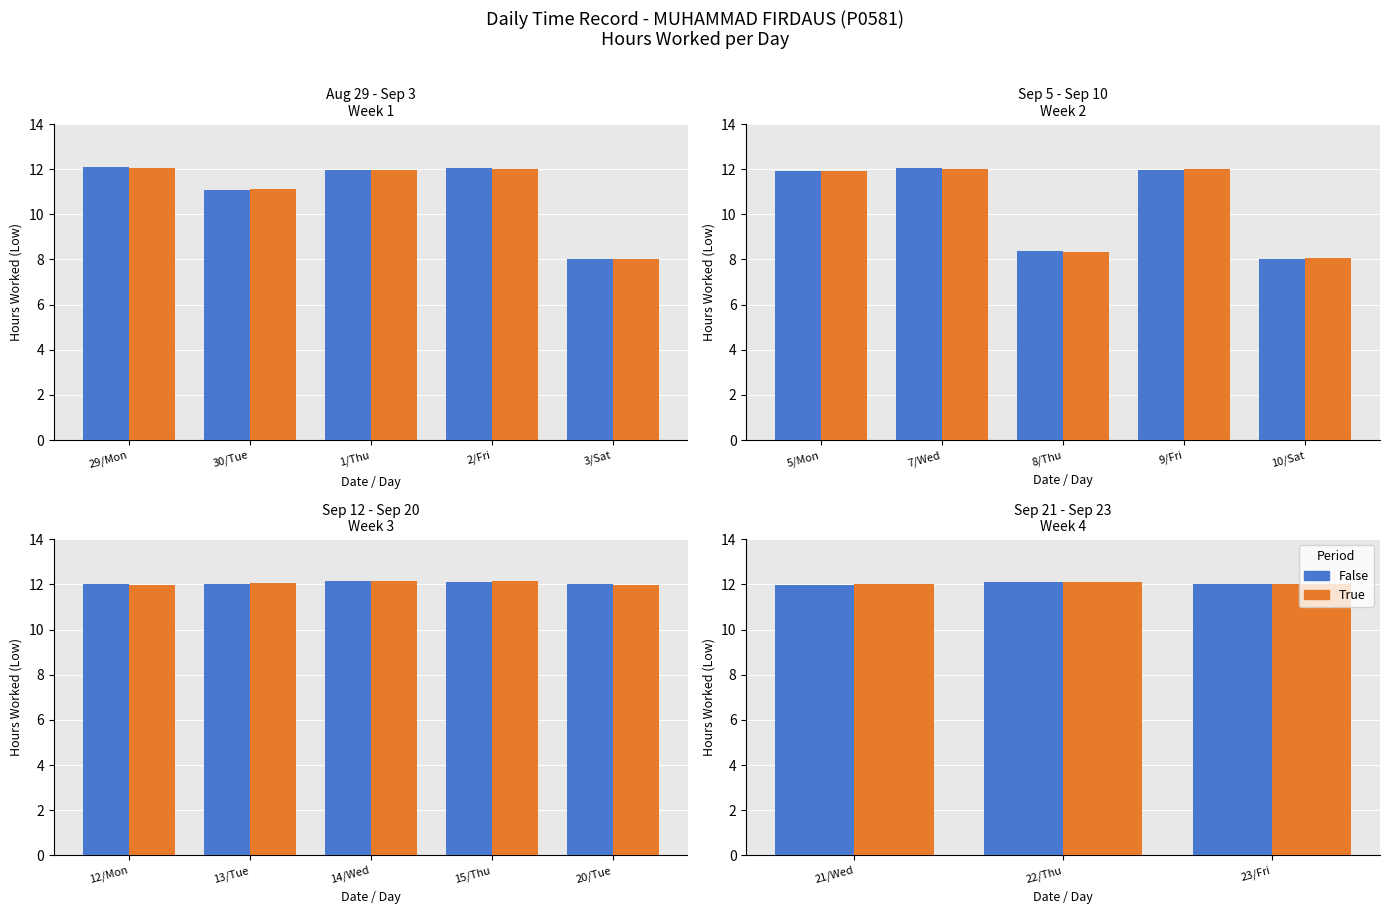

What is the value of the True bar at the 2nd from the left?

12.1